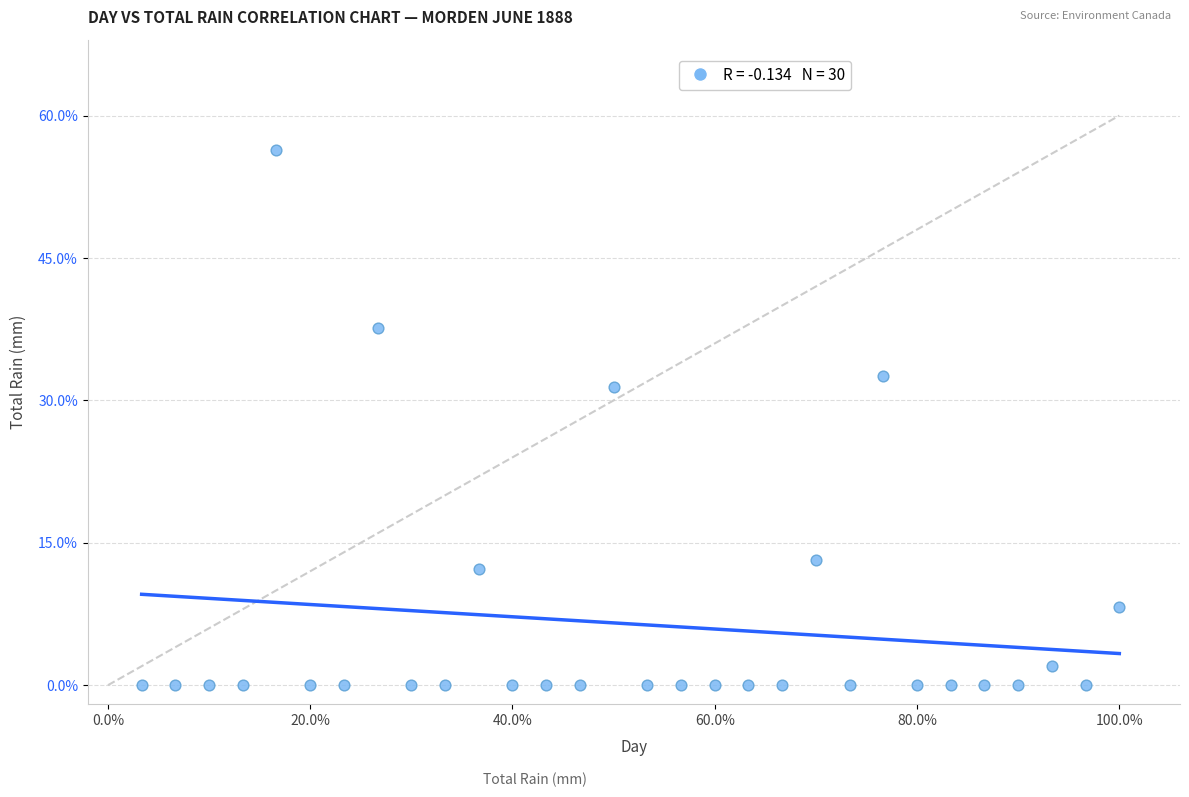

What Y value in the scatter plot is closest to 28?

31.4